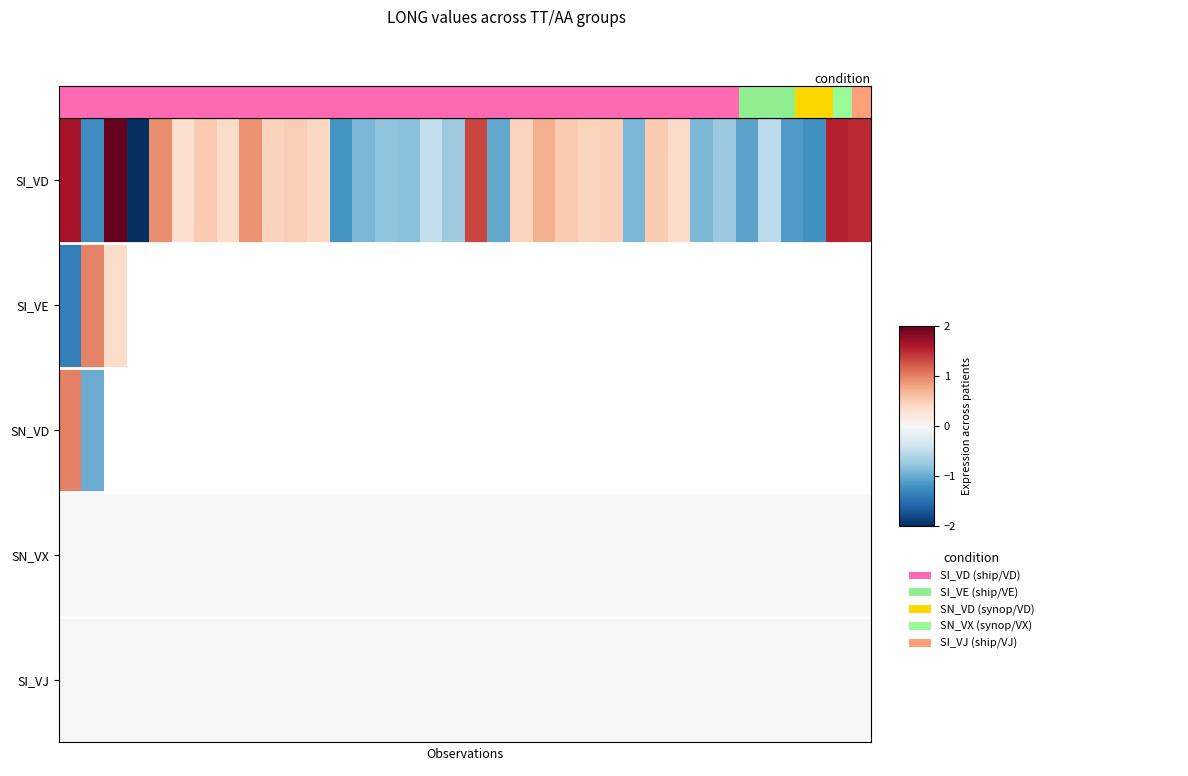

At how many categories does at least one series exceed 0?

21